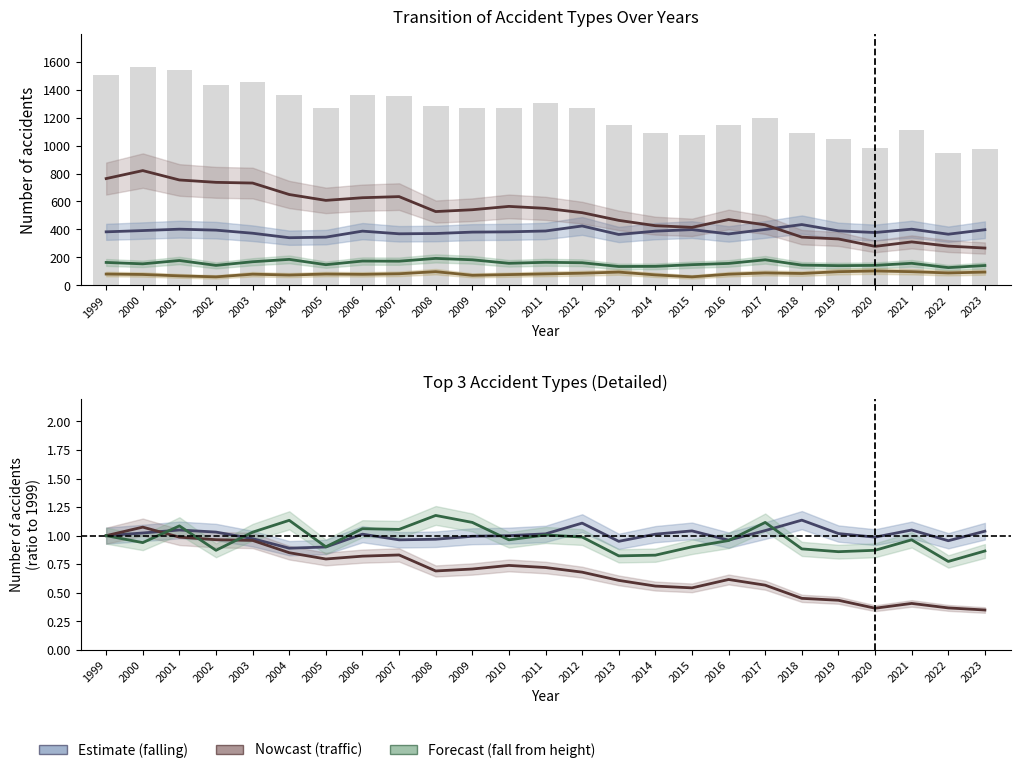

The traffic accident (public road) series shows 0.9 at 2014. True or false?

False